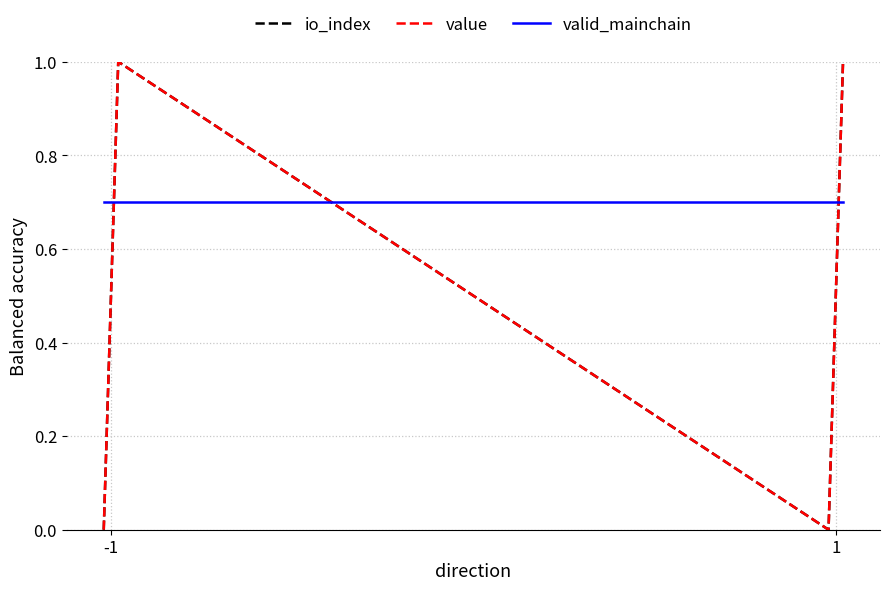

Is this an area chart (filled region under the line)?

No